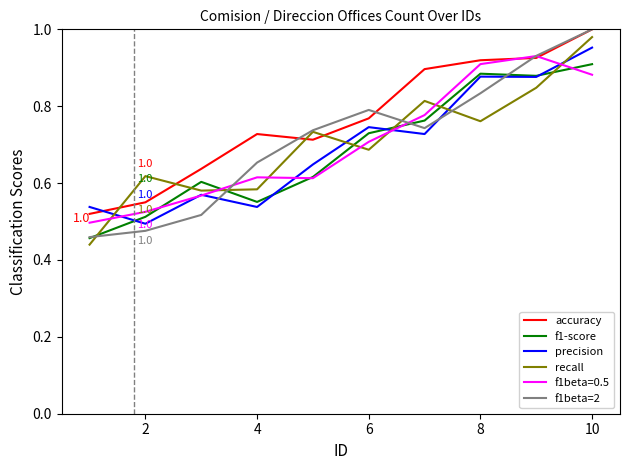

Which series has the widest spread of values?

f1beta=2